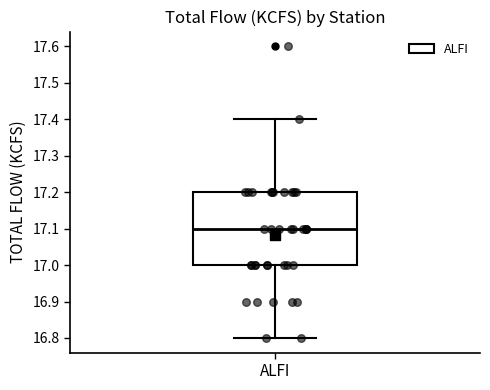

Where is the lower edge of the box for ALFI on the y-axis? The values are not printed on the chart, so give them approximately, as read against the axis.

17.0